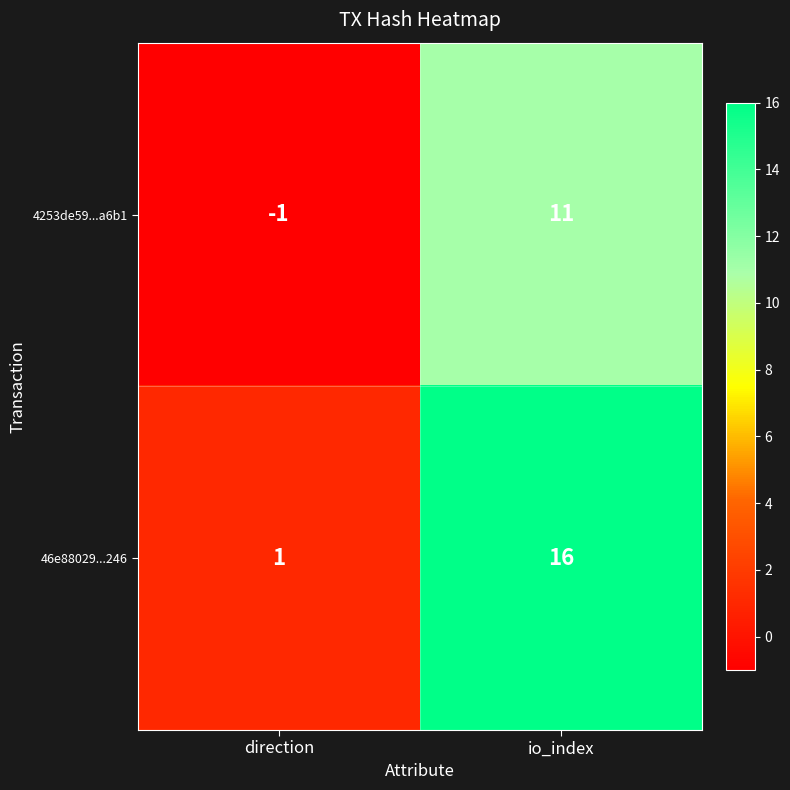

Reading left to right, transcribe all the data shown in this chart.

4253de59...a6b1: -1	11
46e88029...246: 1	16